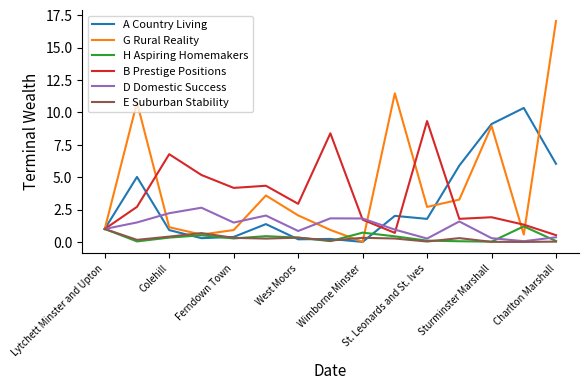

Which series has the largest total across all categories?

G Rural Reality